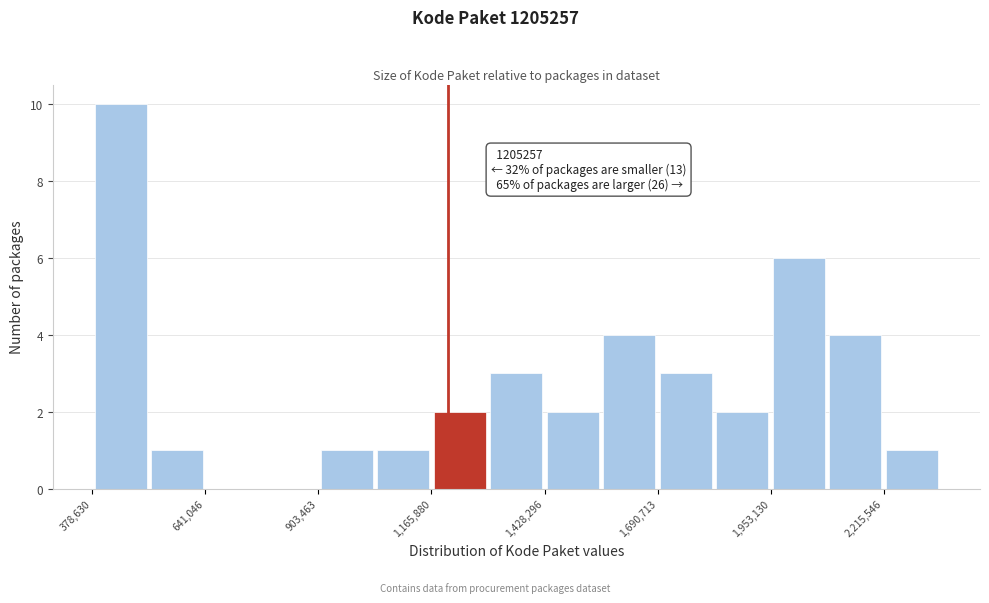

Read against the x-axis, roughly where is the centre of the tallest bar?

450000